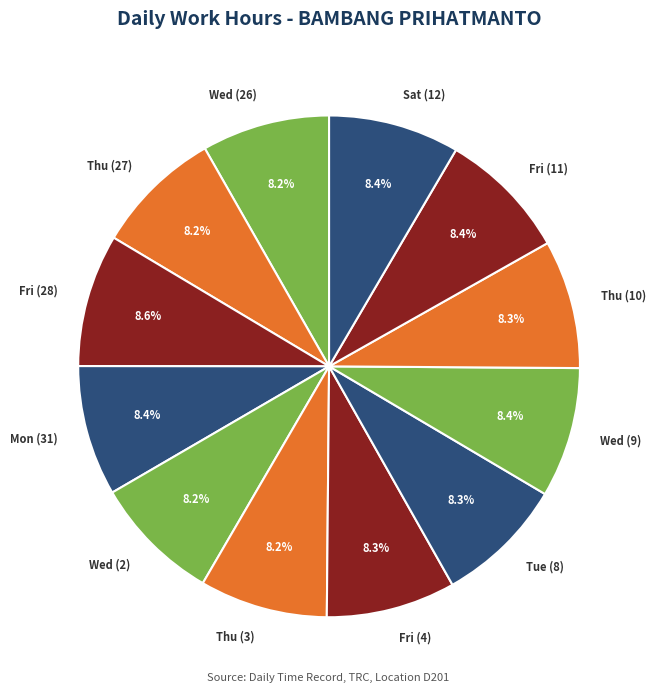

To the nearest percent, what percentage of the pie is Fri (28)?

9%